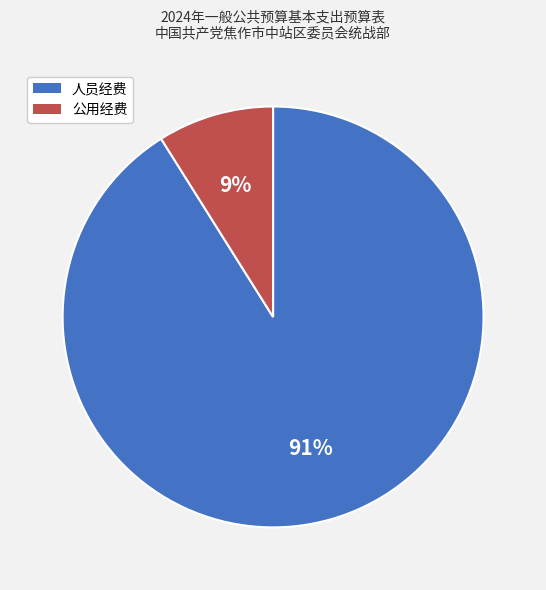

Between 公用经费 and 人员经费, which is larger?

人员经费